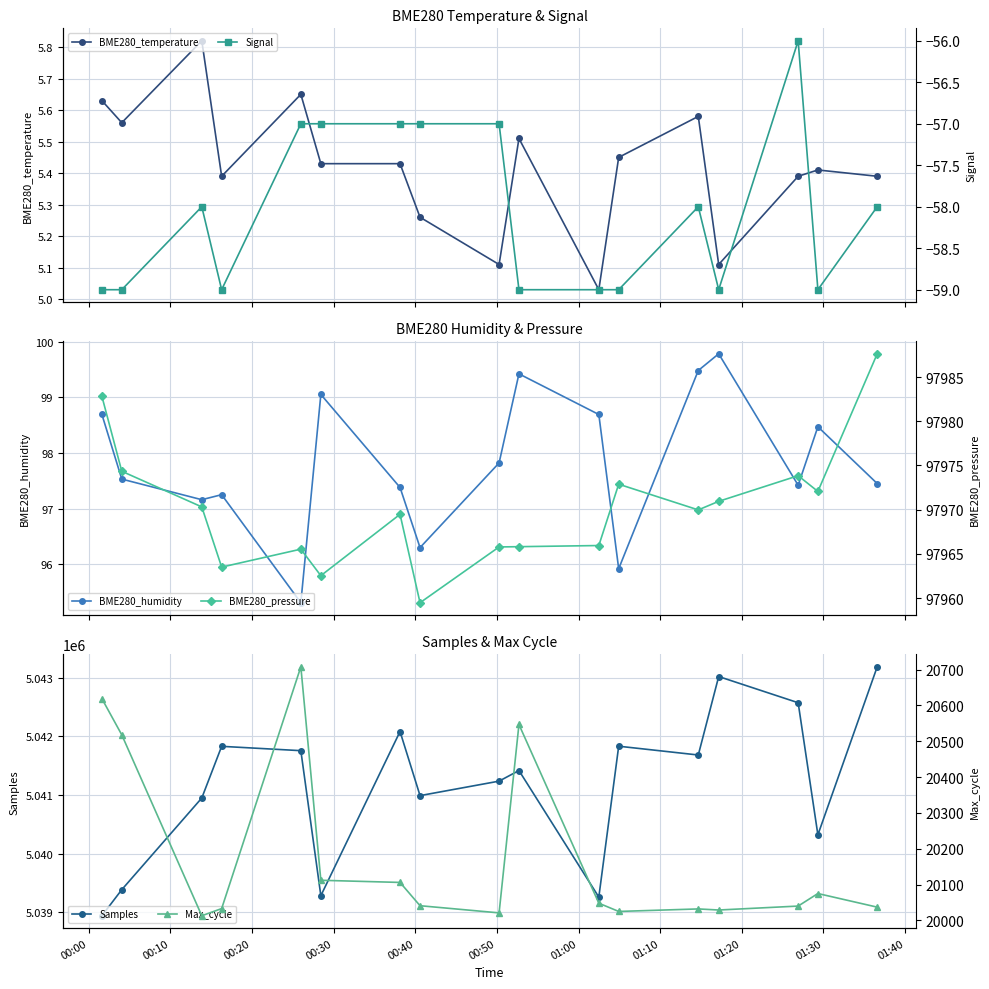

What is the highest value of the Samples series?

5043187